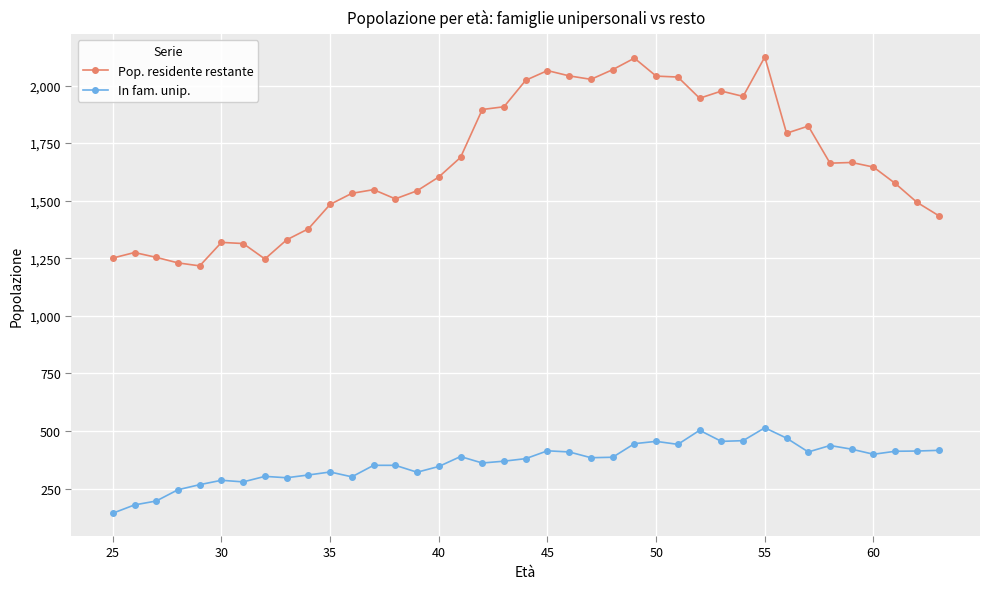

What is the value of the Pop. residente restante point at the 2nd from the left?

1275